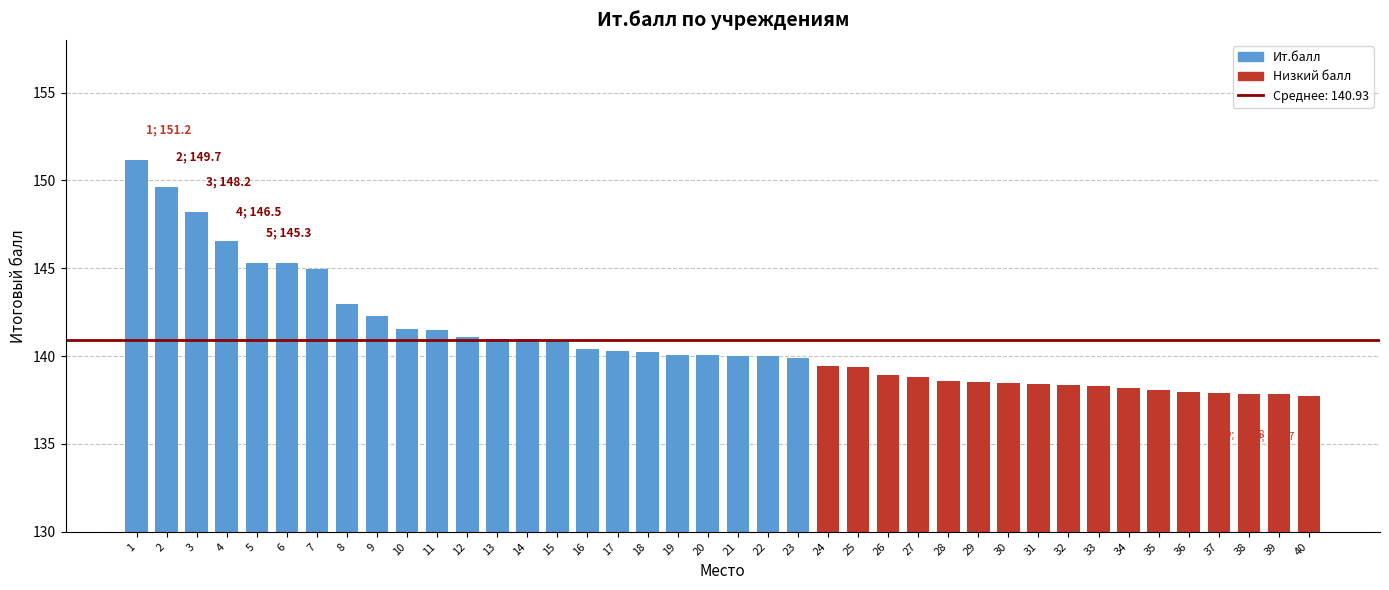

What is the change in value from 2 to 15?

-8.8